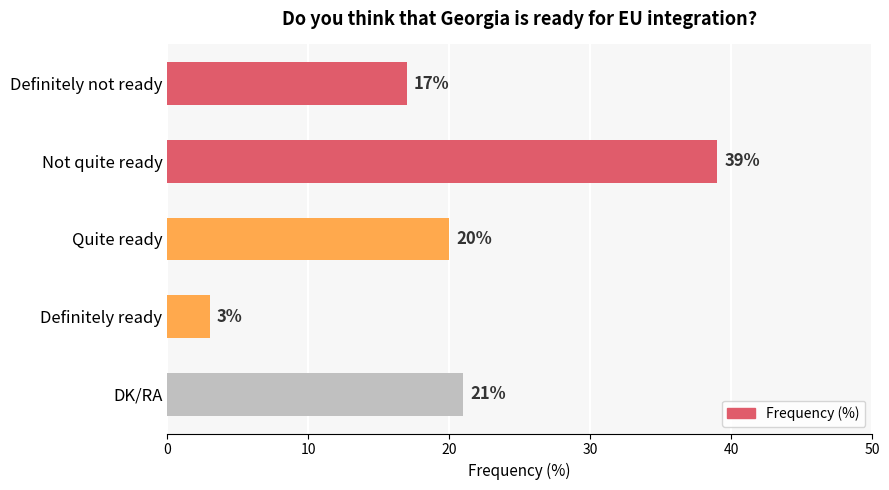

What is the difference between the maximum and second lowest values?

22